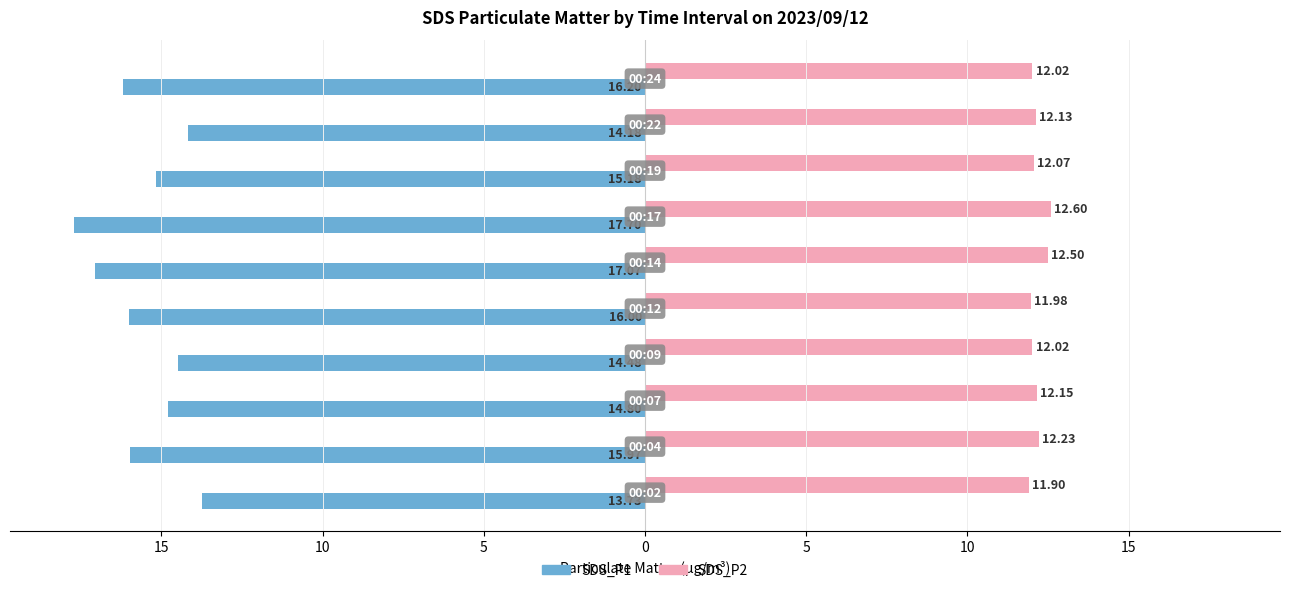

What are all the series names shown in the legend?

SDS_P1, SDS_P2